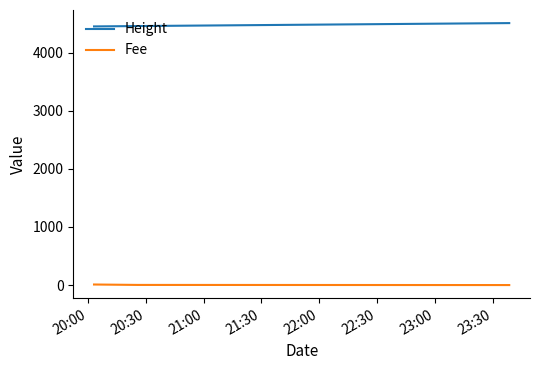

Rank the series by their average value, from lowest to highest.

Fee, Height